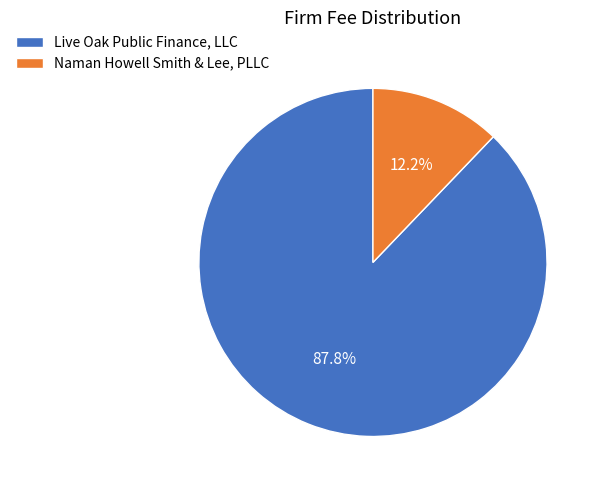

Rank the categories by value from lowest to highest.

Naman Howell Smith & Lee, PLLC, Live Oak Public Finance, LLC